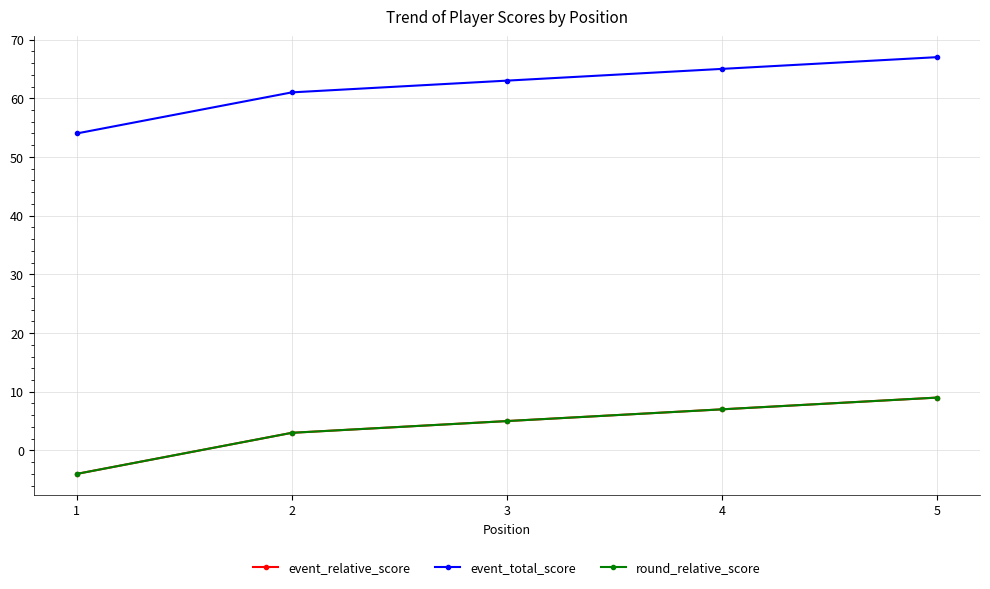

Which has a higher value, 4 or 1?

4